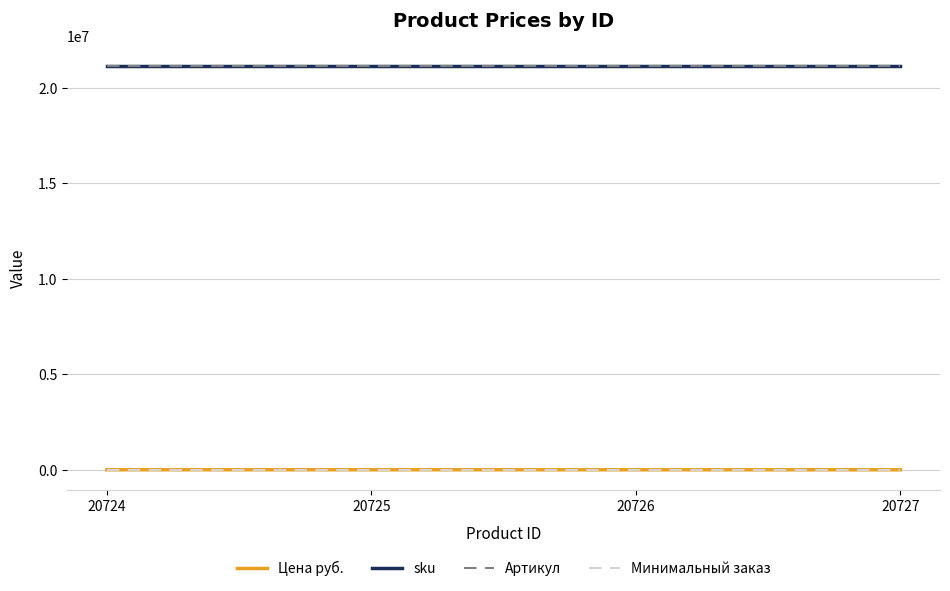

Does the chart have visible grid lines?

Yes